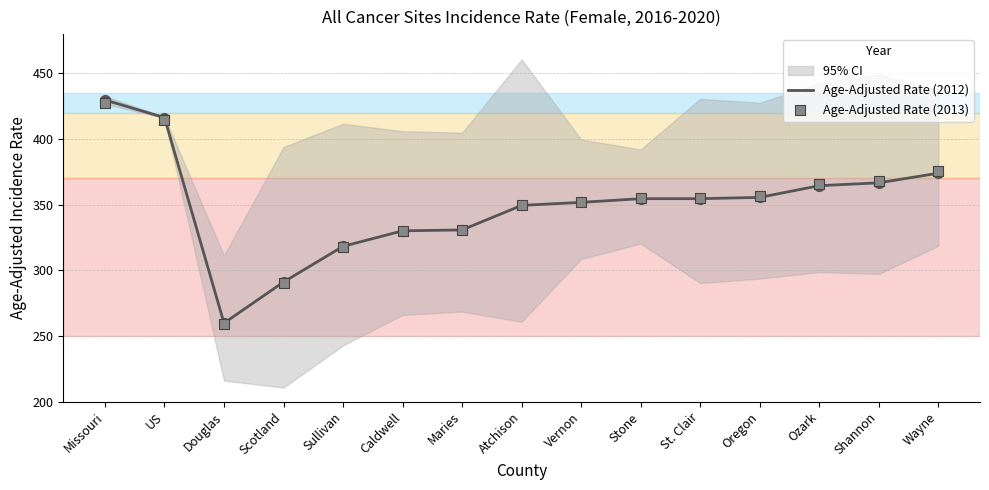

Is the value of Age-Adjusted Rate (2012) at Shannon greater than the value of Age-Adjusted Rate (2013) at Maries?

Yes